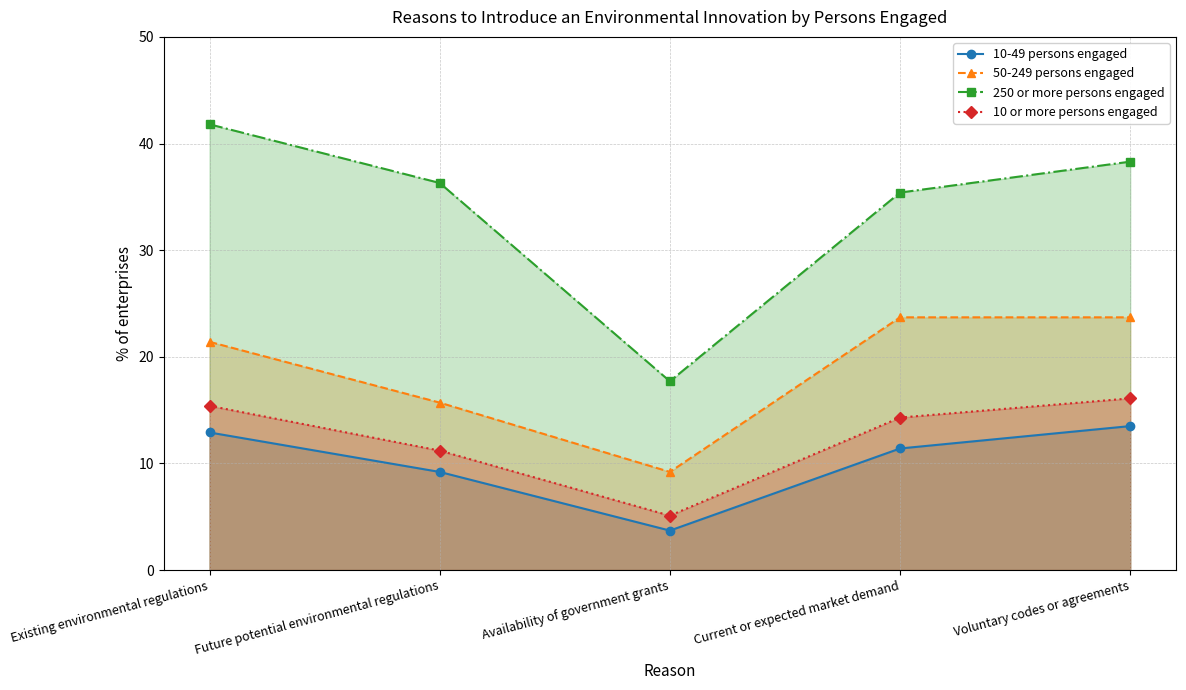

True or false: 10-49 persons engaged and 250 or more persons engaged cross at least once.

False